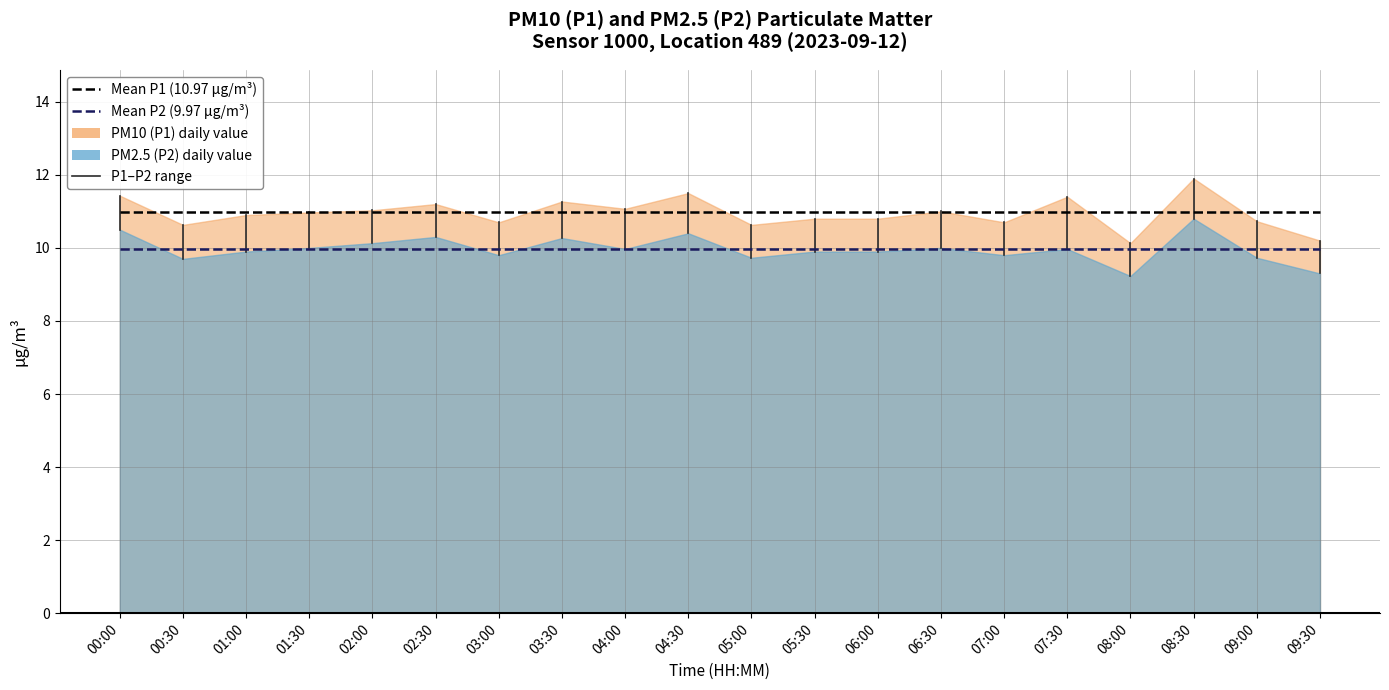

What is the spread (max minus min) of values at 08:30?

1.0